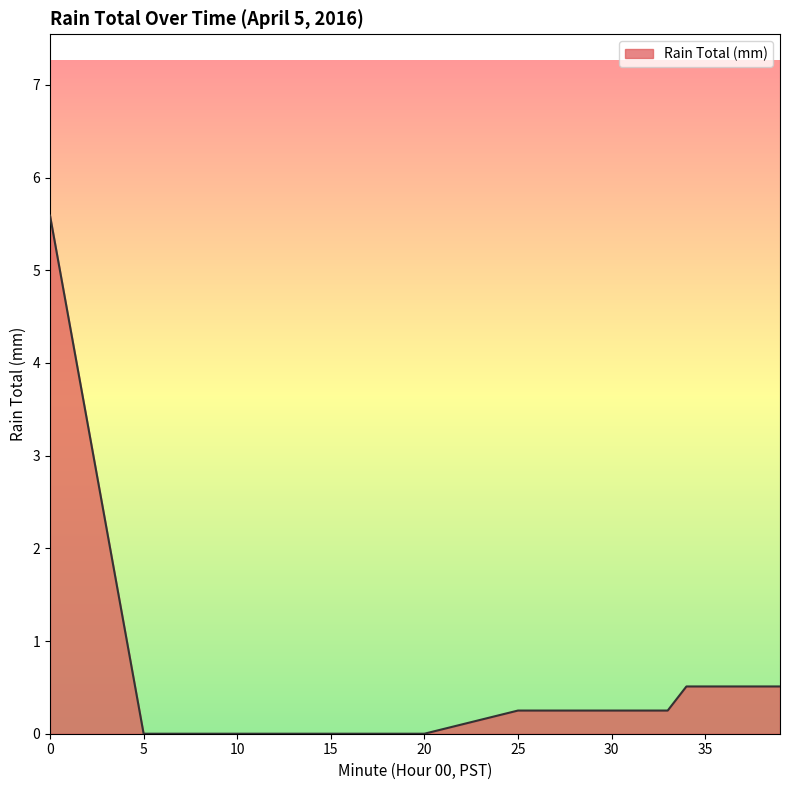

What is the difference between the maximum and minimum values?

5.6